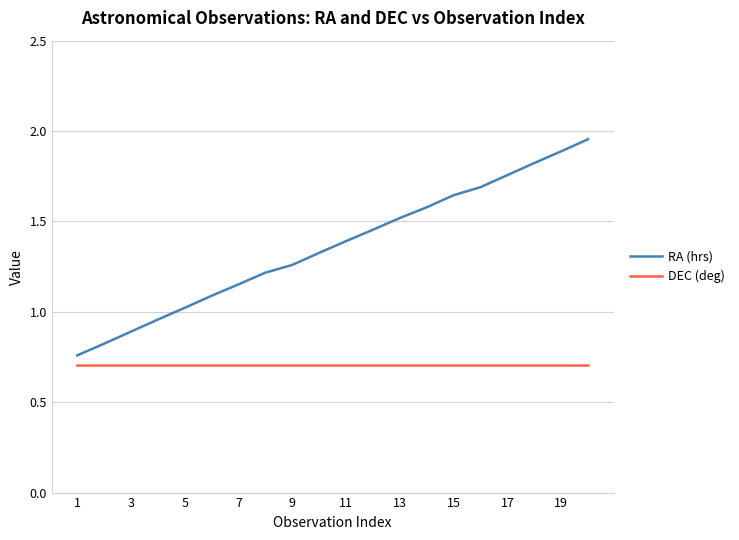

Rank the series by their maximum value, from highest to lowest.

RA (hrs), DEC (deg)